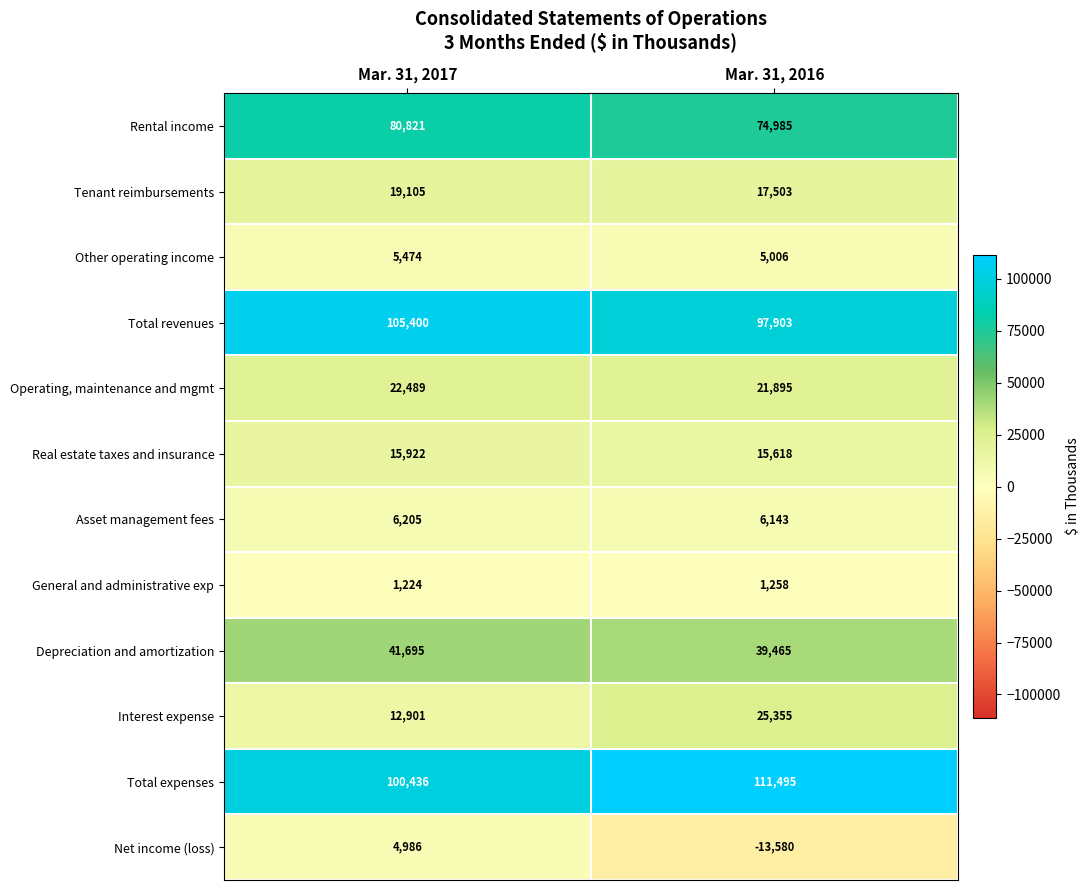

What is the total value across all series at Mar. 31, 2017?

416658